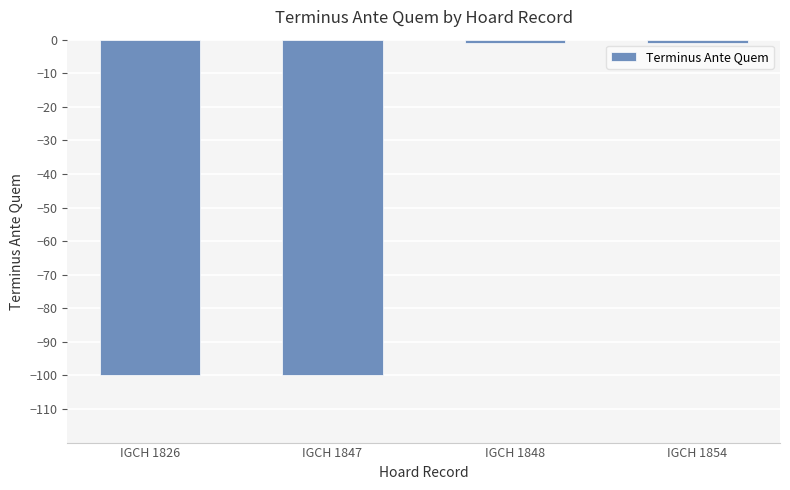

Is it true that the value at IGCH 1826 is -100?

True